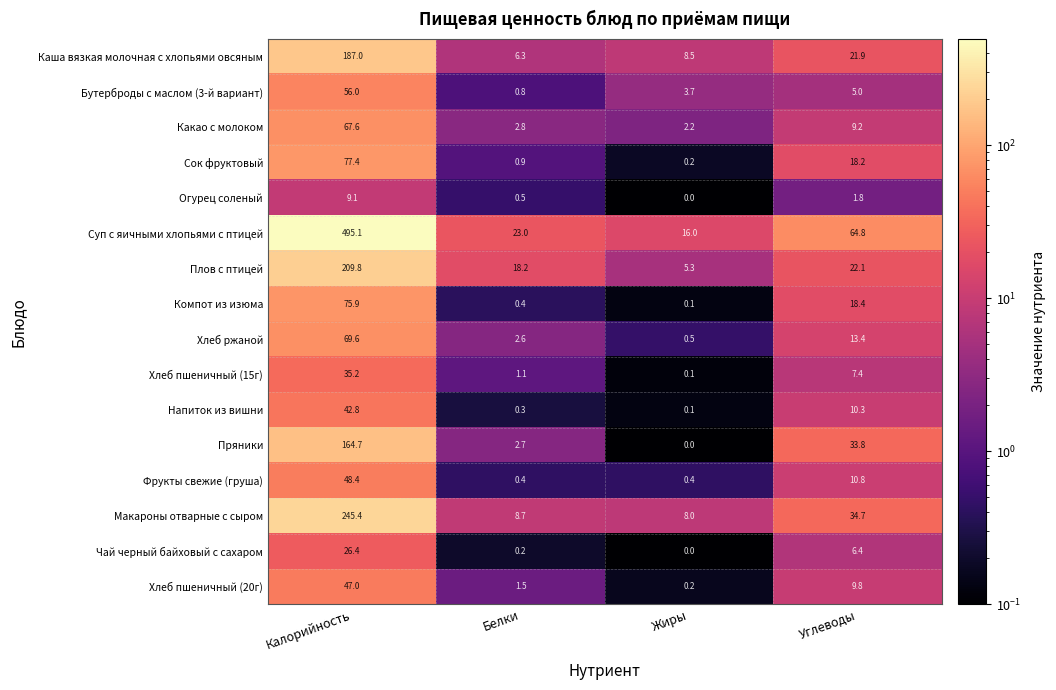

Where does the Фрукты свежие (груша) series first go above 10?

Калорийность